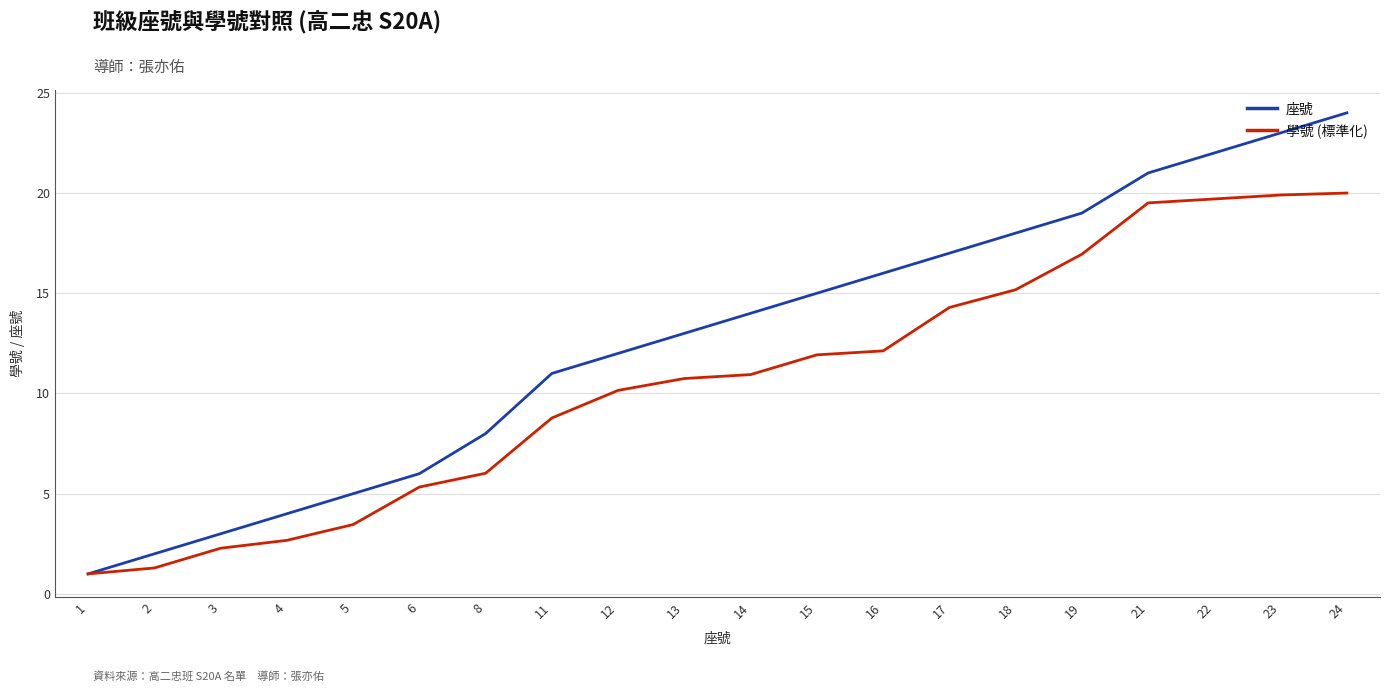

Is the value of 座號 at 3 greater than the value of 學號 (標準化) at 2?

Yes